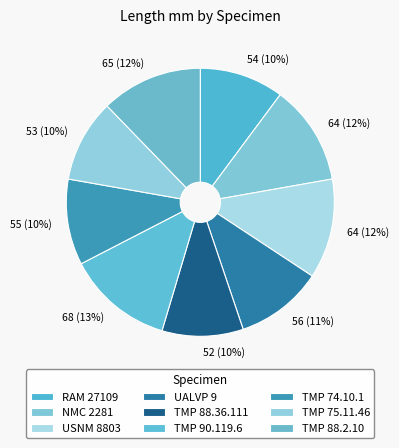

Count the number of slices in the pie.

9